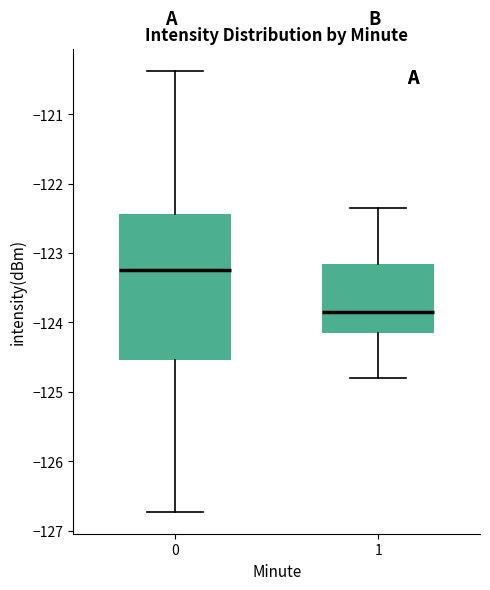

Which box has the highest median line?

0